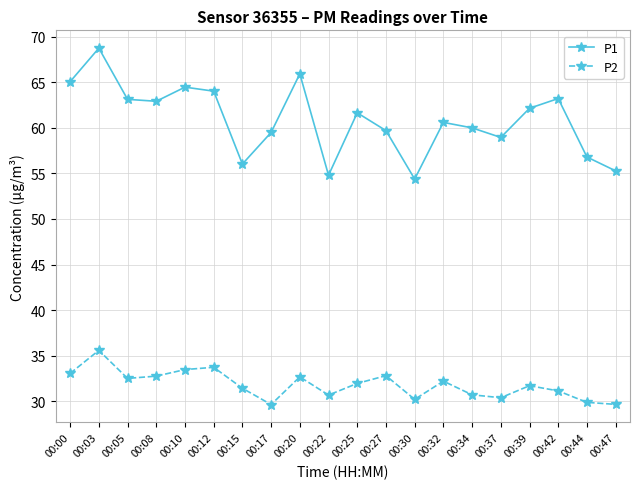

Is the value of P1 at 00:00 greater than the value of P2 at 00:42?

Yes